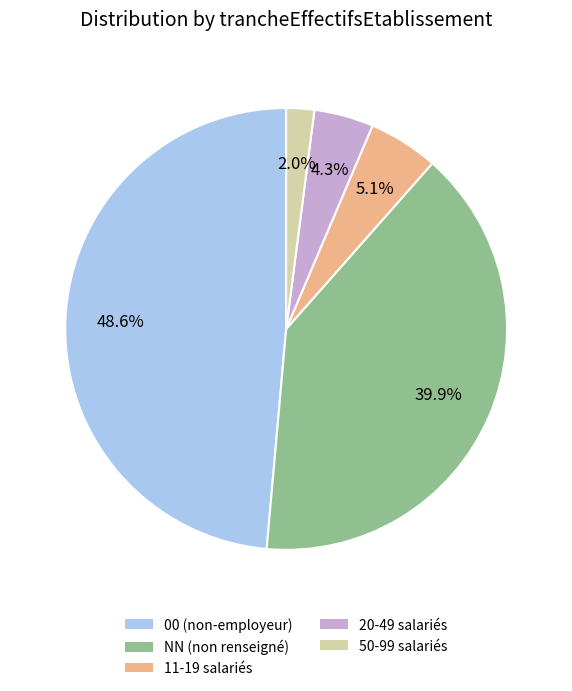

Is there a majority slice in this chart?

No